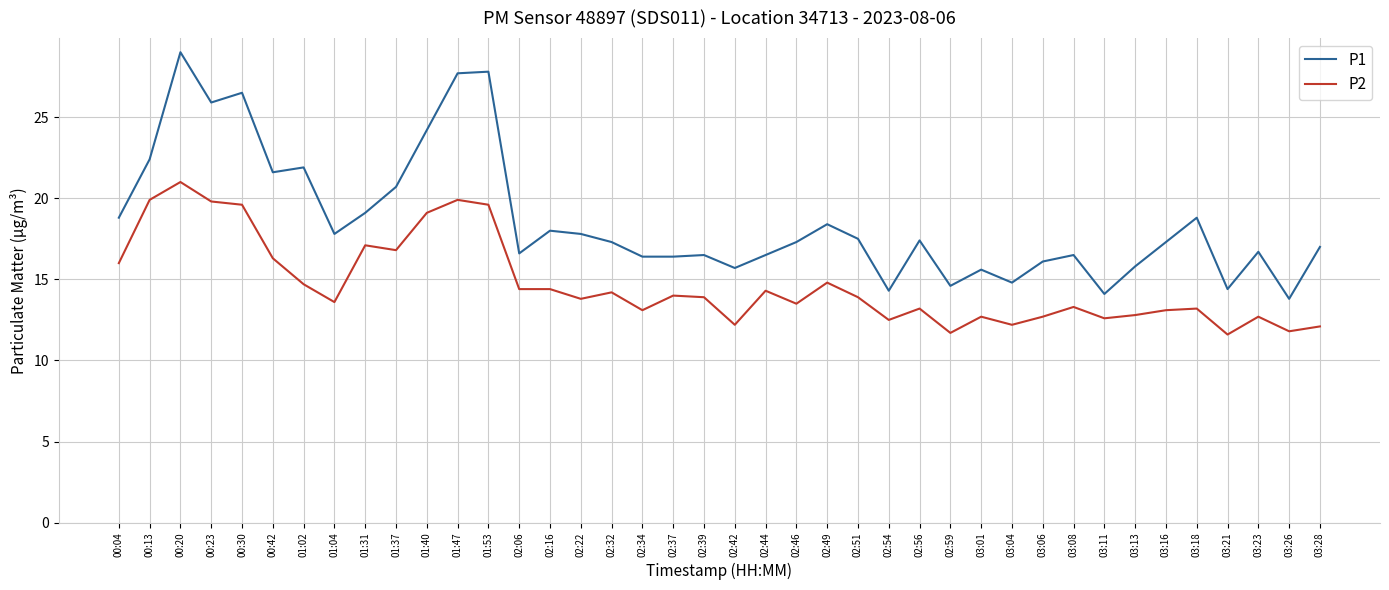

Which series has the largest total across all categories?

P1